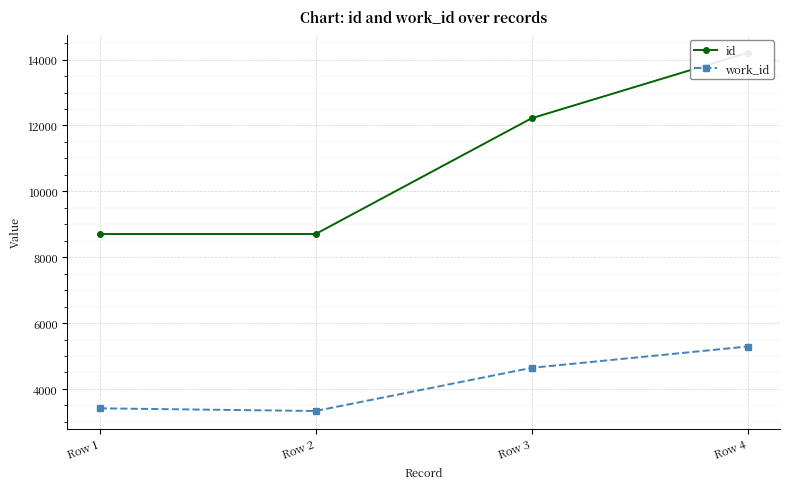

Reading left to right, transcribe all the data shown in this chart.

id: Row 1=8703	Row 2=8704	Row 3=12219	Row 4=14206
work_id: Row 1=3411	Row 2=3330	Row 3=4640	Row 4=5288